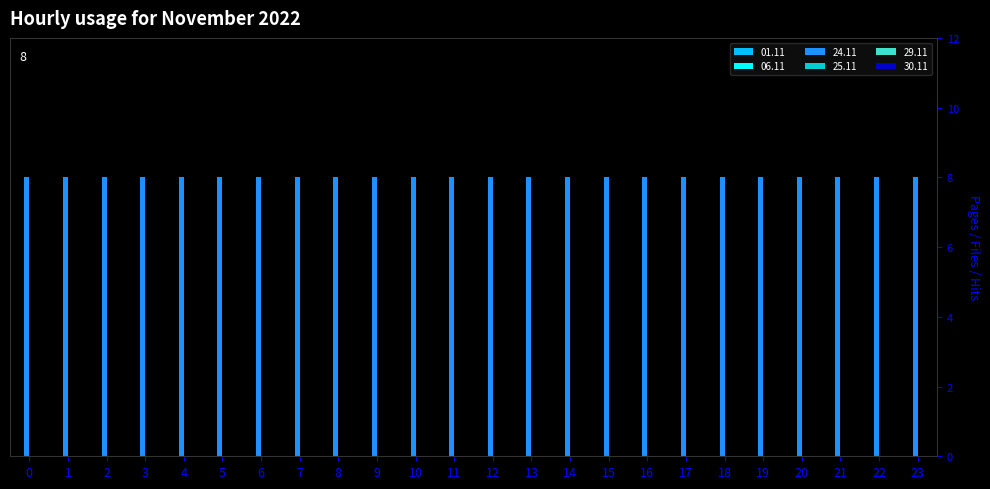

Reading left to right, transcribe all the data shown in this chart.

01.11: 00-01=0	01-02=0	02-03=0	03-04=0	04-05=0	05-06=0	06-07=0	07-08=0	08-09=0	09-10=0	10-11=0	11-12=0	12-13=0	13-14=0	14-15=0	15-16=0	16-17=0	17-18=0	18-19=0	19-20=0	20-21=0	21-22=0	22-23=0	23-24=0
06.11: 00-01=0	01-02=0	02-03=0	03-04=0	04-05=0	05-06=0	06-07=0	07-08=0	08-09=0	09-10=0	10-11=0	11-12=0	12-13=0	13-14=0	14-15=0	15-16=0	16-17=0	17-18=0	18-19=0	19-20=0	20-21=0	21-22=0	22-23=0	23-24=0
24.11: 00-01=8	01-02=8	02-03=8	03-04=8	04-05=8	05-06=8	06-07=8	07-08=8	08-09=8	09-10=8	10-11=8	11-12=8	12-13=8	13-14=8	14-15=8	15-16=8	16-17=8	17-18=8	18-19=8	19-20=8	20-21=8	21-22=8	22-23=8	23-24=8
25.11: 00-01=0	01-02=0	02-03=0	03-04=0	04-05=0	05-06=0	06-07=0	07-08=0	08-09=0	09-10=0	10-11=0	11-12=0	12-13=0	13-14=0	14-15=0	15-16=0	16-17=0	17-18=0	18-19=0	19-20=0	20-21=0	21-22=0	22-23=0	23-24=0
29.11: 00-01=0	01-02=0	02-03=0	03-04=0	04-05=0	05-06=0	06-07=0	07-08=0	08-09=0	09-10=0	10-11=0	11-12=0	12-13=0	13-14=0	14-15=0	15-16=0	16-17=0	17-18=0	18-19=0	19-20=0	20-21=0	21-22=0	22-23=0	23-24=0
30.11: 00-01=0	01-02=0	02-03=0	03-04=0	04-05=0	05-06=0	06-07=0	07-08=0	08-09=0	09-10=0	10-11=0	11-12=0	12-13=0	13-14=0	14-15=0	15-16=0	16-17=0	17-18=0	18-19=0	19-20=0	20-21=0	21-22=0	22-23=0	23-24=0